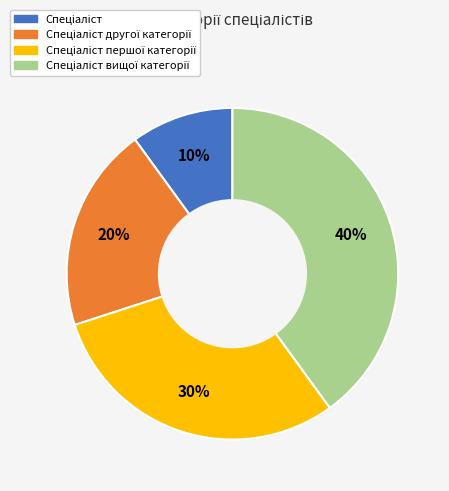

To the nearest percent, what is the average slice percentage?

25%